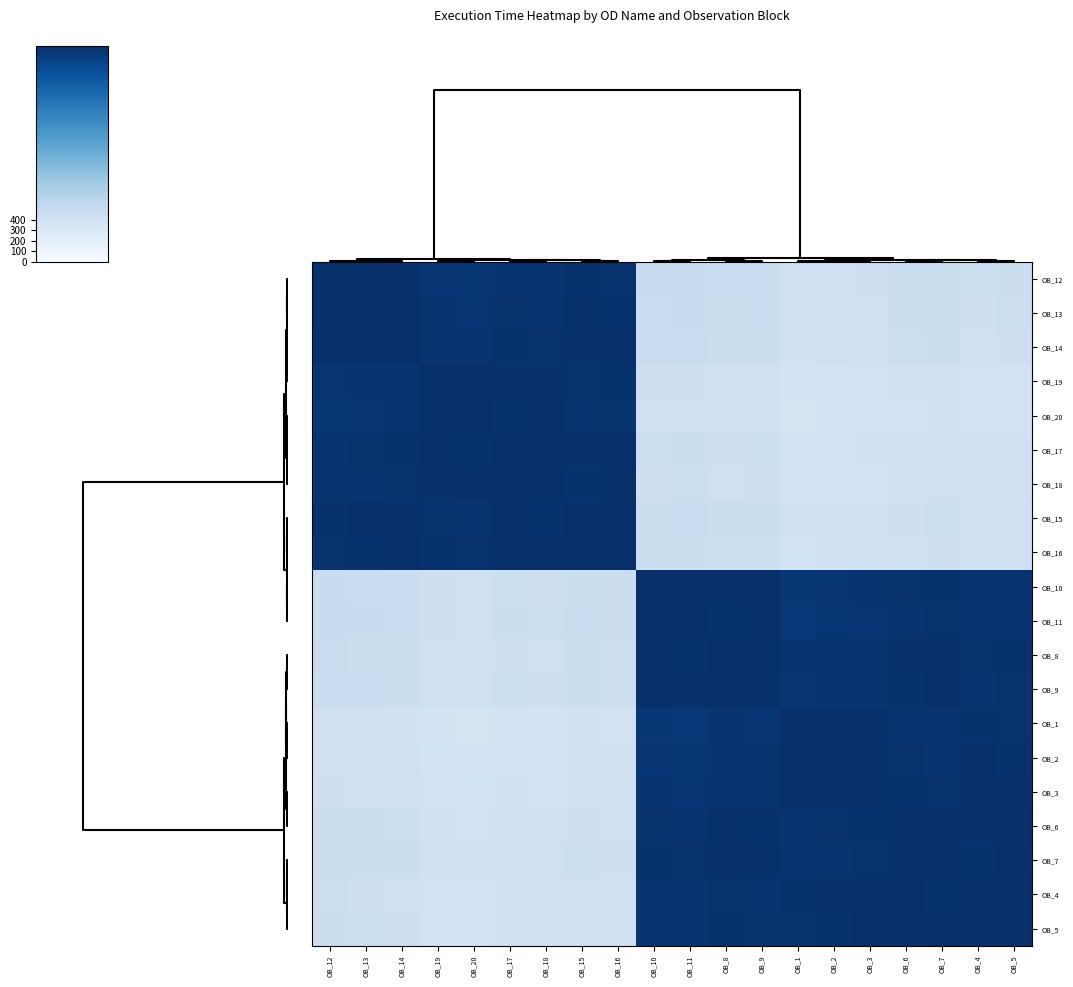

Reading left to right, what are all the values shown in this chart?

OB_12: OB_12=2051.0	OB_13=2043.7	OB_14=2036.4	OB_19=2000.0	OB_20=1992.8	OB_17=2014.6	OB_18=2007.3	OB_15=2029.2	OB_16=2021.9	OB_10=484.0	OB_11=490.6	OB_8=470.6	OB_9=477.3	OB_1=425.2	OB_2=431.9	OB_3=437.8	OB_6=457.5	OB_7=463.9	OB_4=444.3	OB_5=450.8
OB_13: OB_12=2043.7	OB_13=2051.0	OB_14=2043.7	OB_19=2007.3	OB_20=2000.0	OB_17=2021.9	OB_18=2014.6	OB_15=2036.4	OB_16=2029.2	OB_10=476.7	OB_11=483.3	OB_8=463.3	OB_9=470.0	OB_1=417.9	OB_2=424.6	OB_3=430.5	OB_6=450.2	OB_7=456.7	OB_4=437.0	OB_5=443.5
OB_14: OB_12=2036.4	OB_13=2043.7	OB_14=2051.0	OB_19=2014.6	OB_20=2007.3	OB_17=2029.2	OB_18=2021.9	OB_15=2043.7	OB_16=2036.4	OB_10=469.4	OB_11=476.1	OB_8=456.1	OB_9=462.7	OB_1=410.7	OB_2=417.3	OB_3=423.3	OB_6=442.9	OB_7=449.4	OB_4=429.7	OB_5=436.2
OB_19: OB_12=2000.0	OB_13=2007.3	OB_14=2014.6	OB_19=2051.0	OB_20=2043.7	OB_17=2036.4	OB_18=2043.7	OB_15=2021.9	OB_16=2029.2	OB_10=433.0	OB_11=439.7	OB_8=419.6	OB_9=426.3	OB_1=374.3	OB_2=380.9	OB_3=386.9	OB_6=406.5	OB_7=413.0	OB_4=393.3	OB_5=399.8
OB_20: OB_12=1992.8	OB_13=2000.0	OB_14=2007.3	OB_19=2043.7	OB_20=2051.0	OB_17=2029.2	OB_18=2036.4	OB_15=2014.6	OB_16=2021.9	OB_10=425.7	OB_11=432.4	OB_8=412.4	OB_9=419.0	OB_1=367.0	OB_2=373.6	OB_3=379.6	OB_6=399.2	OB_7=405.7	OB_4=386.1	OB_5=392.5
OB_17: OB_12=2014.6	OB_13=2021.9	OB_14=2029.2	OB_19=2036.4	OB_20=2029.2	OB_17=2051.0	OB_18=2043.7	OB_15=2036.4	OB_16=2043.7	OB_10=447.6	OB_11=454.2	OB_8=434.2	OB_9=440.9	OB_1=388.8	OB_2=395.5	OB_3=401.4	OB_6=421.1	OB_7=427.5	OB_4=407.9	OB_5=414.4
OB_18: OB_12=2007.3	OB_13=2014.6	OB_14=2021.9	OB_19=2043.7	OB_20=2036.4	OB_17=2043.7	OB_18=2051.0	OB_15=2029.2	OB_16=2036.4	OB_10=440.3	OB_11=446.9	OB_8=426.9	OB_9=433.6	OB_1=381.5	OB_2=388.2	OB_3=394.1	OB_6=413.8	OB_7=420.3	OB_4=400.6	OB_5=407.1
OB_15: OB_12=2029.2	OB_13=2036.4	OB_14=2043.7	OB_19=2021.9	OB_20=2014.6	OB_17=2036.4	OB_18=2029.2	OB_15=2051.0	OB_16=2043.7	OB_10=462.1	OB_11=468.8	OB_8=448.8	OB_9=455.4	OB_1=403.4	OB_2=410.0	OB_3=416.0	OB_6=435.6	OB_7=442.1	OB_4=422.5	OB_5=428.9
OB_16: OB_12=2021.9	OB_13=2029.2	OB_14=2036.4	OB_19=2029.2	OB_20=2021.9	OB_17=2043.7	OB_18=2036.4	OB_15=2043.7	OB_16=2051.0	OB_10=454.8	OB_11=461.5	OB_8=441.5	OB_9=448.2	OB_1=396.1	OB_2=402.8	OB_3=408.7	OB_6=428.3	OB_7=434.8	OB_4=415.2	OB_5=421.7
OB_10: OB_12=484.0	OB_13=476.7	OB_14=469.4	OB_19=433.0	OB_20=425.7	OB_17=447.6	OB_18=440.3	OB_15=462.1	OB_16=454.8	OB_10=2051.0	OB_11=2044.3	OB_8=2037.7	OB_9=2044.3	OB_1=1992.3	OB_2=1998.9	OB_3=2004.9	OB_6=2024.5	OB_7=2031.0	OB_4=2011.3	OB_5=2017.8
OB_11: OB_12=490.6	OB_13=483.3	OB_14=476.1	OB_19=439.7	OB_20=432.4	OB_17=454.2	OB_18=446.9	OB_15=468.8	OB_16=461.5	OB_10=2044.3	OB_11=2051.0	OB_8=2031.0	OB_9=2037.7	OB_1=1985.6	OB_2=1992.3	OB_3=1998.2	OB_6=2017.8	OB_7=2024.3	OB_4=2004.7	OB_5=2011.2
OB_8: OB_12=470.6	OB_13=463.3	OB_14=456.1	OB_19=419.6	OB_20=412.4	OB_17=434.2	OB_18=426.9	OB_15=448.8	OB_16=441.5	OB_10=2037.7	OB_11=2031.0	OB_8=2051.0	OB_9=2044.3	OB_1=2005.6	OB_2=2012.3	OB_3=2018.2	OB_6=2037.8	OB_7=2044.3	OB_4=2024.7	OB_5=2031.2
OB_9: OB_12=477.3	OB_13=470.0	OB_14=462.7	OB_19=426.3	OB_20=419.0	OB_17=440.9	OB_18=433.6	OB_15=455.4	OB_16=448.2	OB_10=2044.3	OB_11=2037.7	OB_8=2044.3	OB_9=2051.0	OB_1=1998.9	OB_2=2005.6	OB_3=2011.5	OB_6=2031.2	OB_7=2037.7	OB_4=2018.0	OB_5=2024.5
OB_1: OB_12=425.2	OB_13=417.9	OB_14=410.7	OB_19=374.3	OB_20=367.0	OB_17=388.8	OB_18=381.5	OB_15=403.4	OB_16=396.1	OB_10=1992.3	OB_11=1985.6	OB_8=2005.6	OB_9=1998.9	OB_1=2051.0	OB_2=2044.3	OB_3=2038.4	OB_6=2018.8	OB_7=2012.3	OB_4=2031.9	OB_5=2025.4
OB_2: OB_12=431.9	OB_13=424.6	OB_14=417.3	OB_19=380.9	OB_20=373.6	OB_17=395.5	OB_18=388.2	OB_15=410.0	OB_16=402.8	OB_10=1998.9	OB_11=1992.3	OB_8=2012.3	OB_9=2005.6	OB_1=2044.3	OB_2=2051.0	OB_3=2045.1	OB_6=2025.4	OB_7=2018.9	OB_4=2038.6	OB_5=2032.1
OB_3: OB_12=437.8	OB_13=430.5	OB_14=423.3	OB_19=386.9	OB_20=379.6	OB_17=401.4	OB_18=394.1	OB_15=416.0	OB_16=408.7	OB_10=2004.9	OB_11=1998.2	OB_8=2018.2	OB_9=2011.5	OB_1=2038.4	OB_2=2045.1	OB_3=2051.0	OB_6=2031.4	OB_7=2024.9	OB_4=2044.5	OB_5=2038.0
OB_6: OB_12=457.5	OB_13=450.2	OB_14=442.9	OB_19=406.5	OB_20=399.2	OB_17=421.1	OB_18=413.8	OB_15=435.6	OB_16=428.3	OB_10=2024.5	OB_11=2017.8	OB_8=2037.8	OB_9=2031.2	OB_1=2018.8	OB_2=2025.4	OB_3=2031.4	OB_6=2051.0	OB_7=2044.5	OB_4=2037.8	OB_5=2044.3
OB_7: OB_12=463.9	OB_13=456.7	OB_14=449.4	OB_19=413.0	OB_20=405.7	OB_17=427.5	OB_18=420.3	OB_15=442.1	OB_16=434.8	OB_10=2031.0	OB_11=2024.3	OB_8=2044.3	OB_9=2037.7	OB_1=2012.3	OB_2=2018.9	OB_3=2024.9	OB_6=2044.5	OB_7=2051.0	OB_4=2031.4	OB_5=2037.8
OB_4: OB_12=444.3	OB_13=437.0	OB_14=429.7	OB_19=393.3	OB_20=386.1	OB_17=407.9	OB_18=400.6	OB_15=422.5	OB_16=415.2	OB_10=2011.3	OB_11=2004.7	OB_8=2024.7	OB_9=2018.0	OB_1=2031.9	OB_2=2038.6	OB_3=2044.5	OB_6=2037.8	OB_7=2031.4	OB_4=2051.0	OB_5=2044.5
OB_5: OB_12=450.8	OB_13=443.5	OB_14=436.2	OB_19=399.8	OB_20=392.5	OB_17=414.4	OB_18=407.1	OB_15=428.9	OB_16=421.7	OB_10=2017.8	OB_11=2011.2	OB_8=2031.2	OB_9=2024.5	OB_1=2025.4	OB_2=2032.1	OB_3=2038.0	OB_6=2044.3	OB_7=2037.8	OB_4=2044.5	OB_5=2051.0